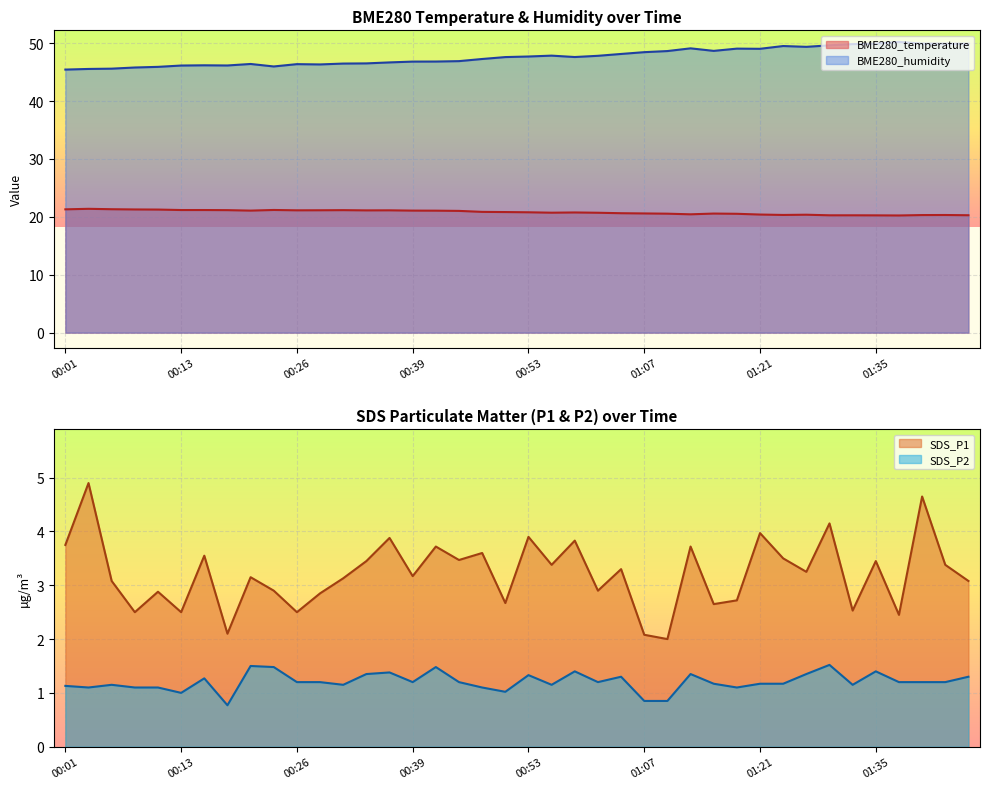

Reading right to left, what are all the values shown in this chart?

BME280_temperature: 01:52=20.3	01:50=20.3	01:44=20.3	01:38=20.2	01:35=20.3	01:33=20.3	01:30=20.3	01:27=20.4	01:24=20.3	01:21=20.4	01:18=20.5	01:15=20.6	01:12=20.4	01:09=20.6	01:07=20.6	01:04=20.6	01:01=20.7	00:58=20.8	00:56=20.7	00:53=20.8	00:50=20.8	00:47=20.9	00:44=21.0	00:41=21.1	00:39=21.1	00:36=21.1	00:34=21.1	00:31=21.2	00:28=21.1	00:26=21.1	00:23=21.2	00:21=21.1	00:18=21.2	00:16=21.2	00:13=21.2	00:11=21.3	00:08=21.3	00:06=21.3	00:03=21.4	00:01=21.3
BME280_humidity: 01:52=49.9	01:50=49.9	01:44=49.9	01:38=50.2	01:35=49.9	01:33=49.8	01:30=49.6	01:27=49.4	01:24=49.5	01:21=49.0	01:18=49.1	01:15=48.7	01:12=49.1	01:09=48.6	01:07=48.5	01:04=48.1	01:01=47.8	00:58=47.6	00:56=47.9	00:53=47.7	00:50=47.6	00:47=47.3	00:44=46.9	00:41=46.8	00:39=46.8	00:36=46.7	00:34=46.5	00:31=46.5	00:28=46.3	00:26=46.4	00:23=46.0	00:21=46.4	00:18=46.1	00:16=46.2	00:13=46.1	00:11=45.9	00:08=45.8	00:06=45.6	00:03=45.5	00:01=45.4
SDS_P1: 01:52=3.1	01:50=3.4	01:44=4.7	01:38=2.5	01:35=3.5	01:33=2.5	01:30=4.2	01:27=3.2	01:24=3.5	01:21=4.0	01:18=2.7	01:15=2.6	01:12=3.7	01:09=2.0	01:07=2.1	01:04=3.3	01:01=2.9	00:58=3.8	00:56=3.4	00:53=3.9	00:50=2.7	00:47=3.6	00:44=3.5	00:41=3.7	00:39=3.2	00:36=3.9	00:34=3.5	00:31=3.1	00:28=2.9	00:26=2.5	00:23=2.9	00:21=3.1	00:18=2.1	00:16=3.5	00:13=2.5	00:11=2.9	00:08=2.5	00:06=3.1	00:03=4.9	00:01=3.8
SDS_P2: 01:52=1.3	01:50=1.2	01:44=1.2	01:38=1.2	01:35=1.4	01:33=1.1	01:30=1.5	01:27=1.4	01:24=1.2	01:21=1.2	01:18=1.1	01:15=1.2	01:12=1.4	01:09=0.8	01:07=0.8	01:04=1.3	01:01=1.2	00:58=1.4	00:56=1.1	00:53=1.3	00:50=1.0	00:47=1.1	00:44=1.2	00:41=1.5	00:39=1.2	00:36=1.4	00:34=1.4	00:31=1.1	00:28=1.2	00:26=1.2	00:23=1.5	00:21=1.5	00:18=0.8	00:16=1.3	00:13=1.0	00:11=1.1	00:08=1.1	00:06=1.1	00:03=1.1	00:01=1.1